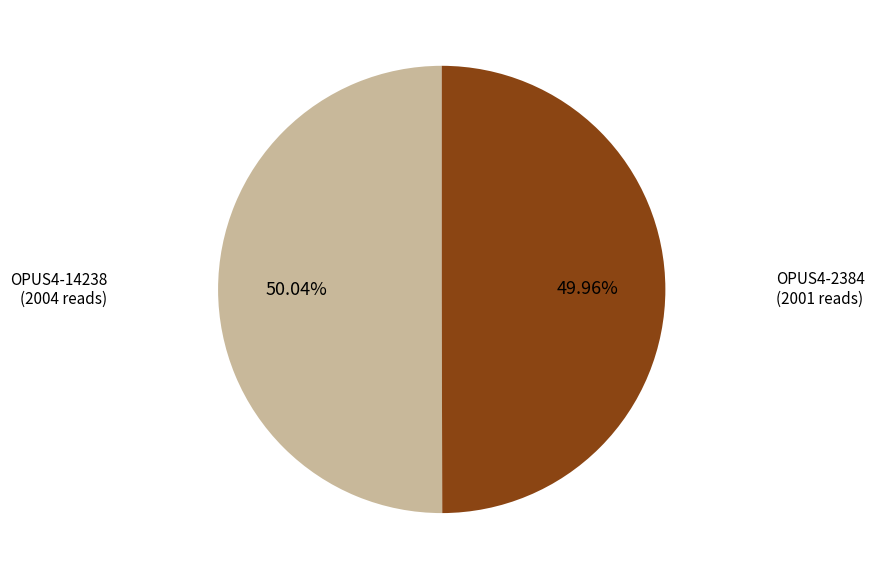

Is there a majority slice in this chart?

Yes